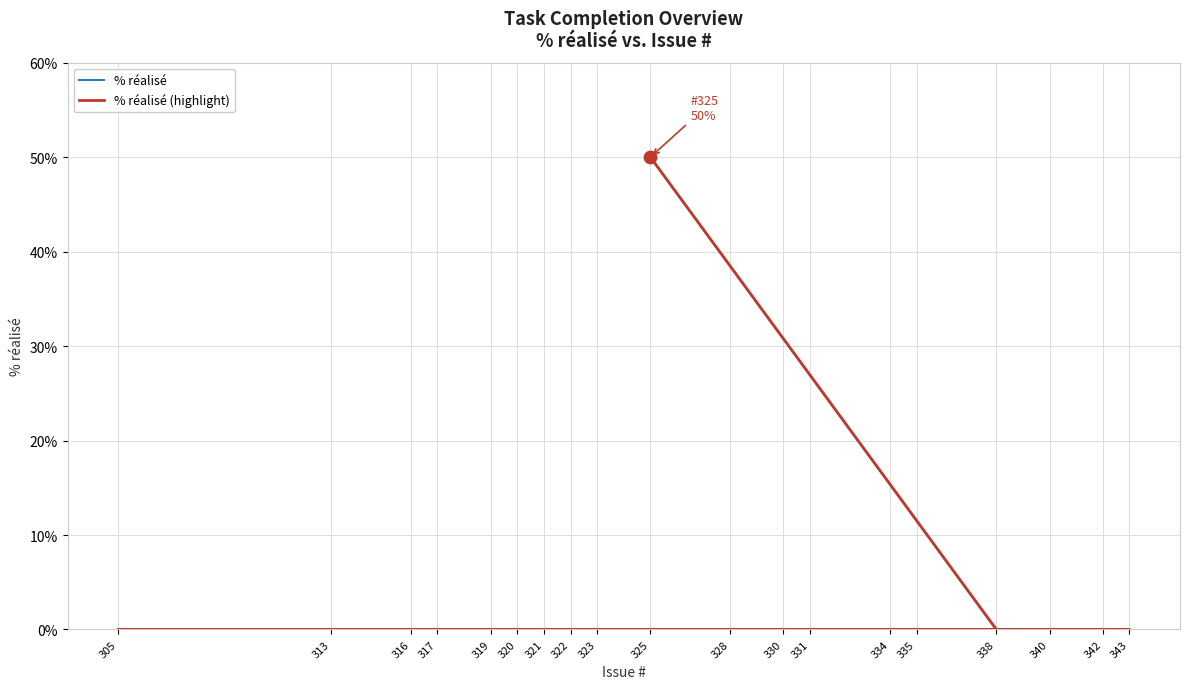

Which series has the widest spread of Y values?

% réalisé